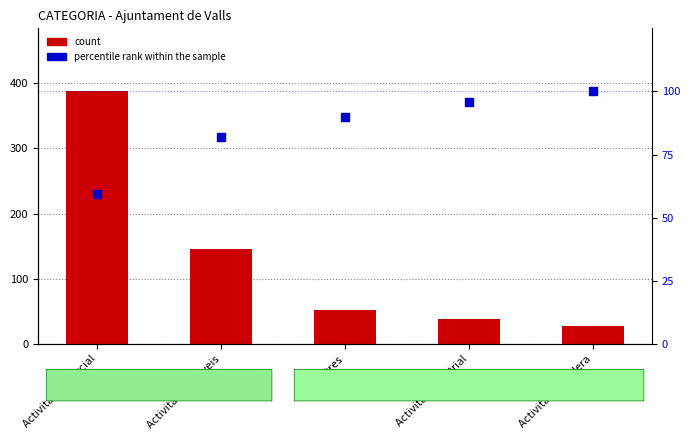

Which series reaches the minimum Y coordinate?

count